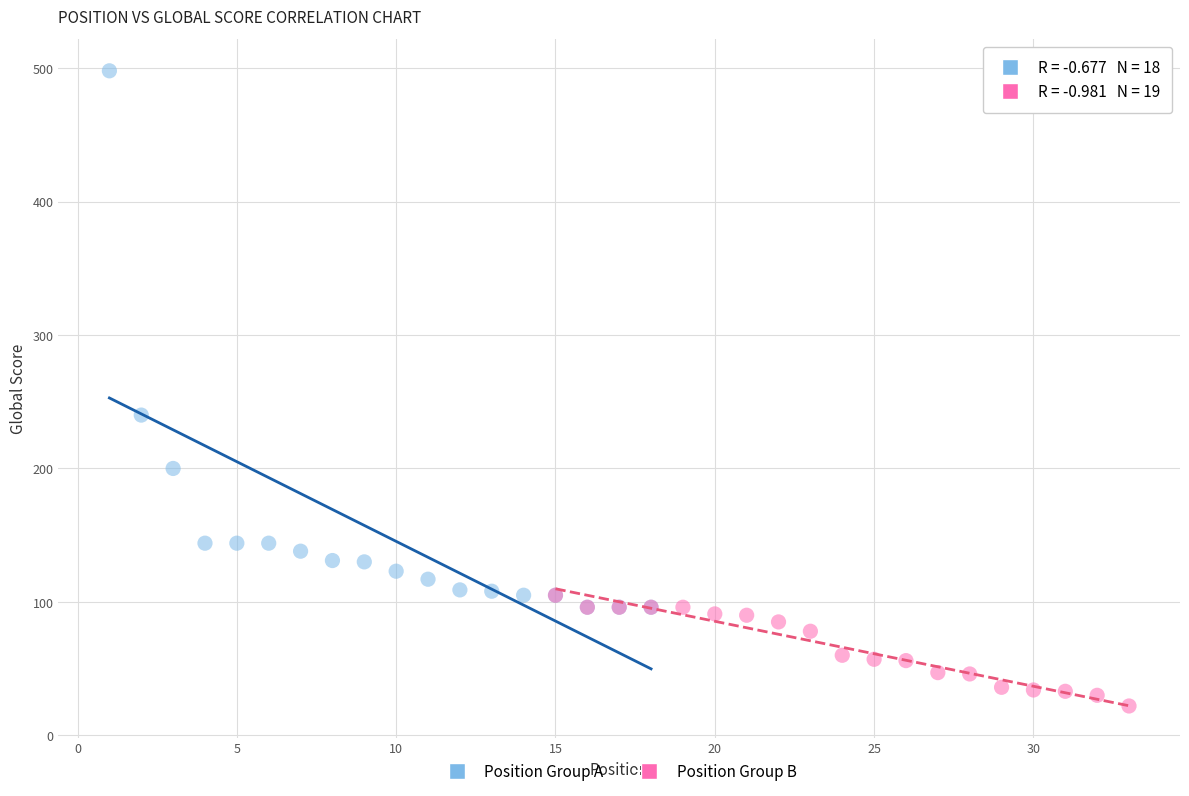

Which series reaches the minimum Y coordinate?

Position Group B